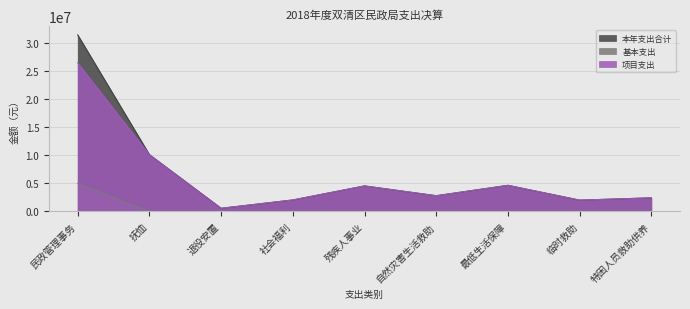

Rank the categories by 本年支出合计 value from lowest to highest.

退役安置, 临时救助, 社会福利, 特困人员救助供养, 自然灾害生活救助, 残疾人事业, 最低生活保障, 抚恤, 民政管理事务